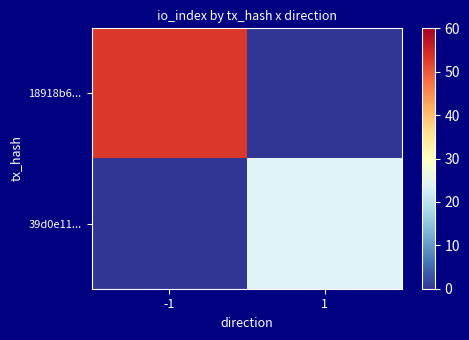

What is the greatest value displayed?

53